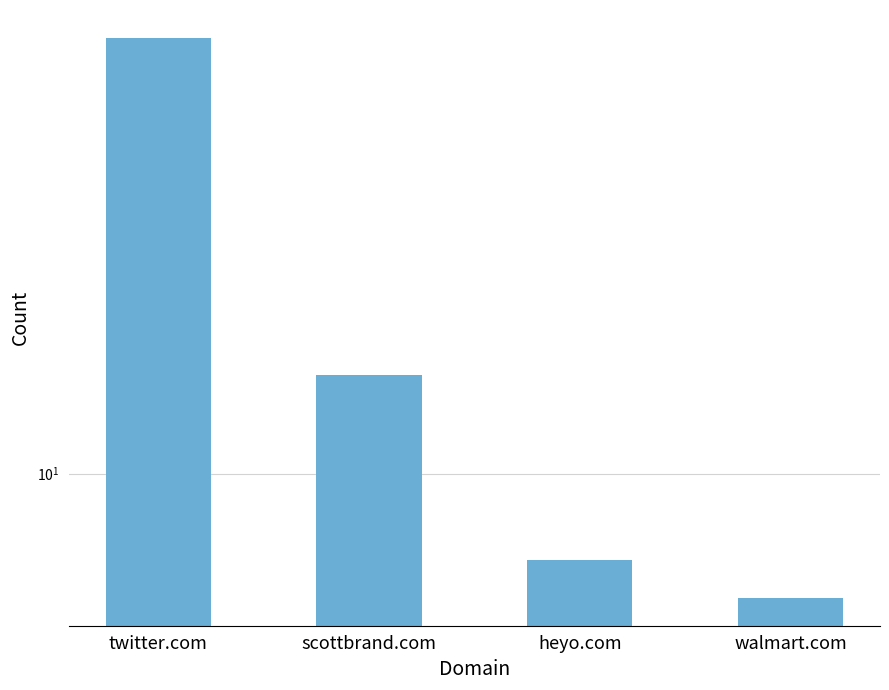

What is the difference between the values at heyo.com and twitter.com?

53